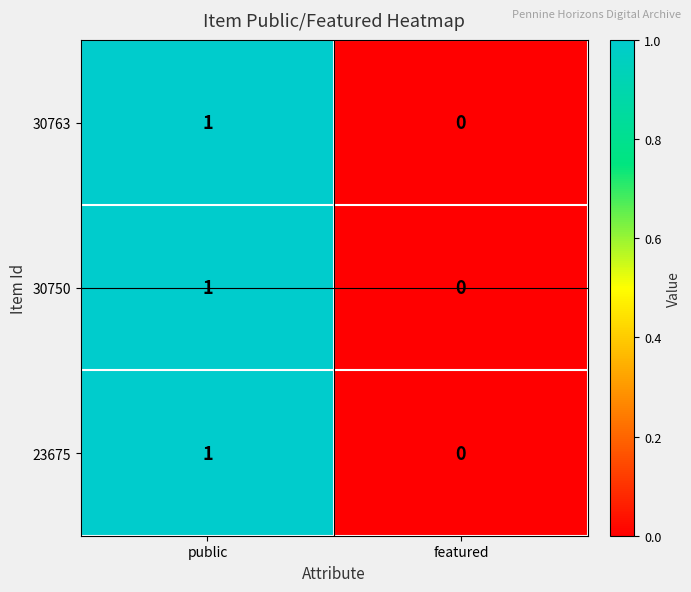

Rank the categories by 23675 value from lowest to highest.

featured, public